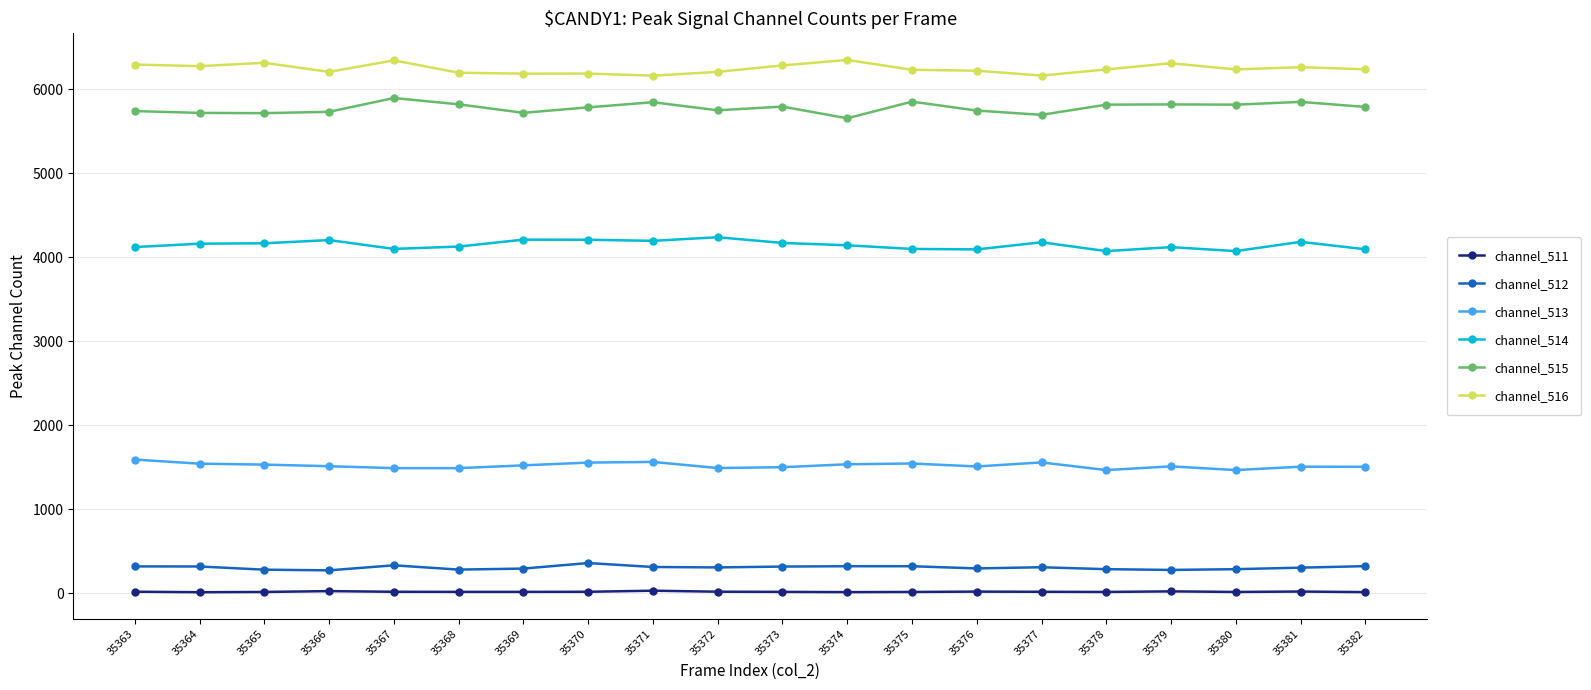

Is the value of channel_516 at 35375 greater than the value of channel_514 at 35372?

Yes